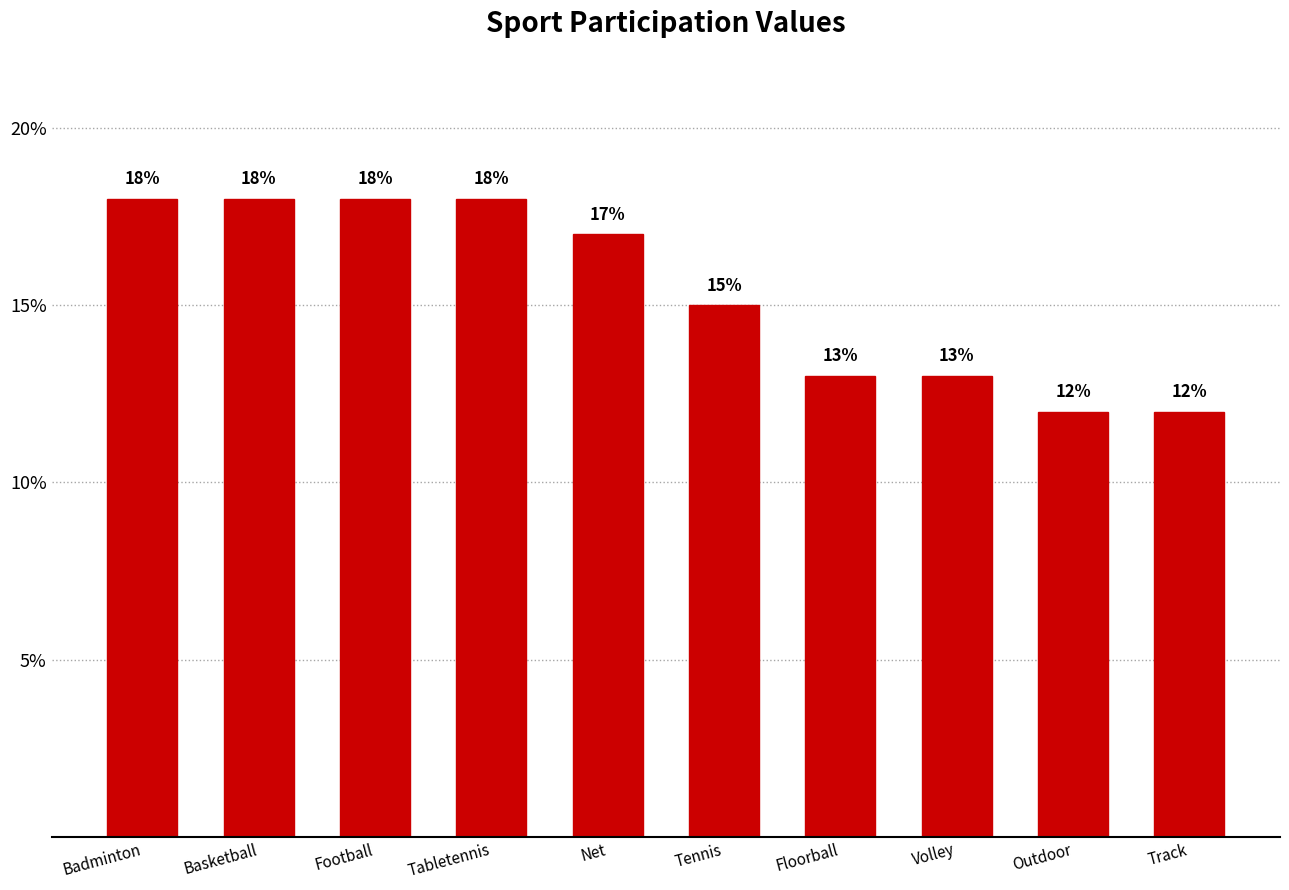

What is the change in value from Football to Tennis?

-3